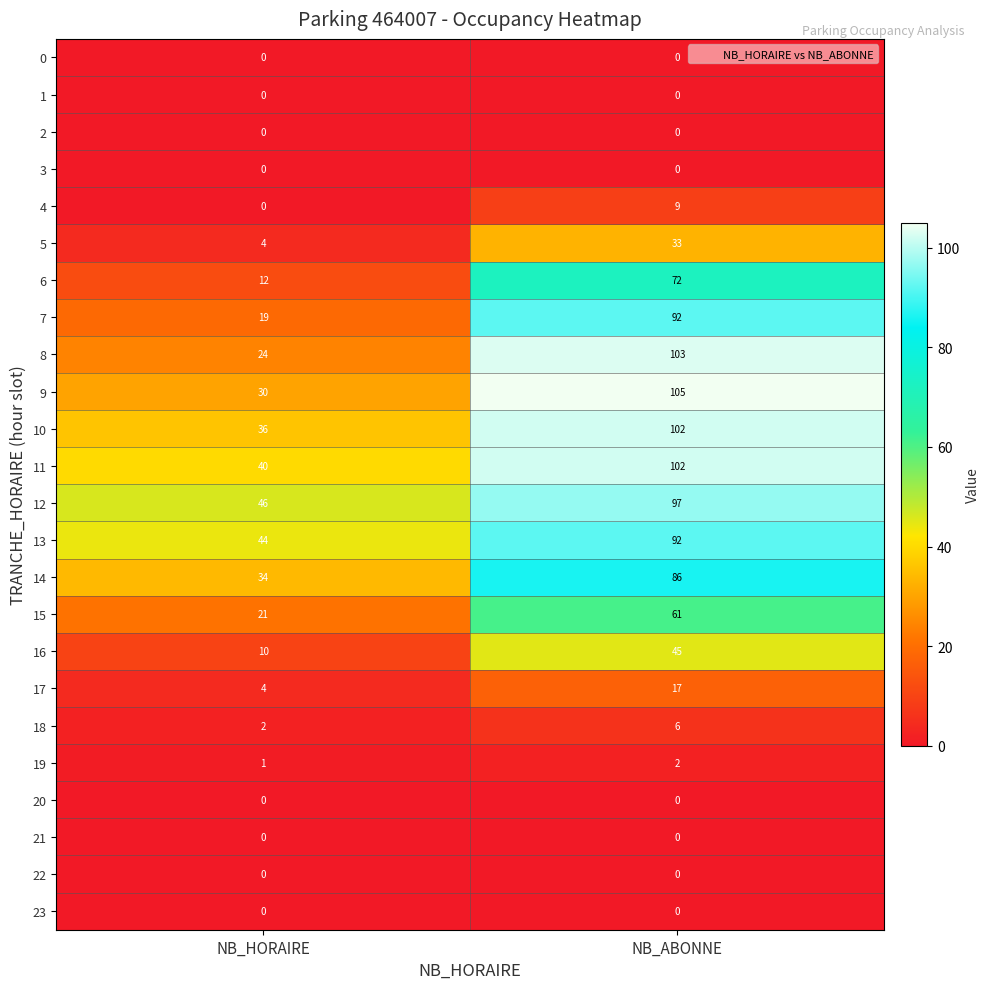

What is the difference between the 10 values at NB_HORAIRE and NB_ABONNE?

66